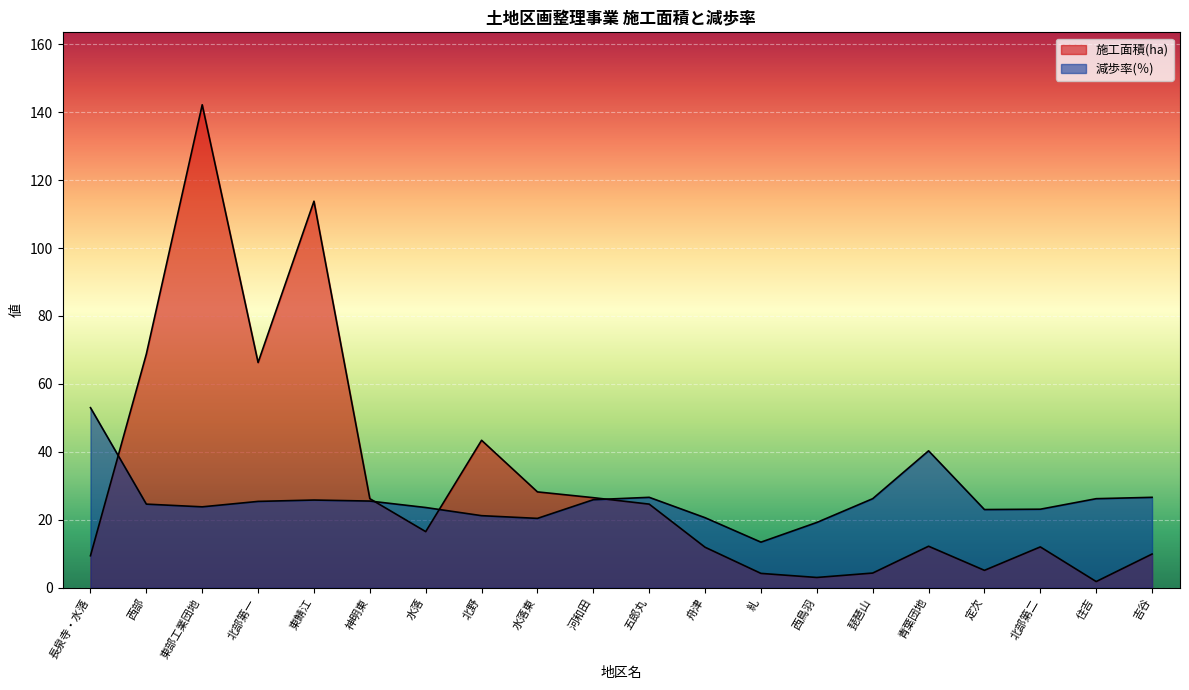

What is the value of the 減歩率(％) point at the 14th from the left?

19.2